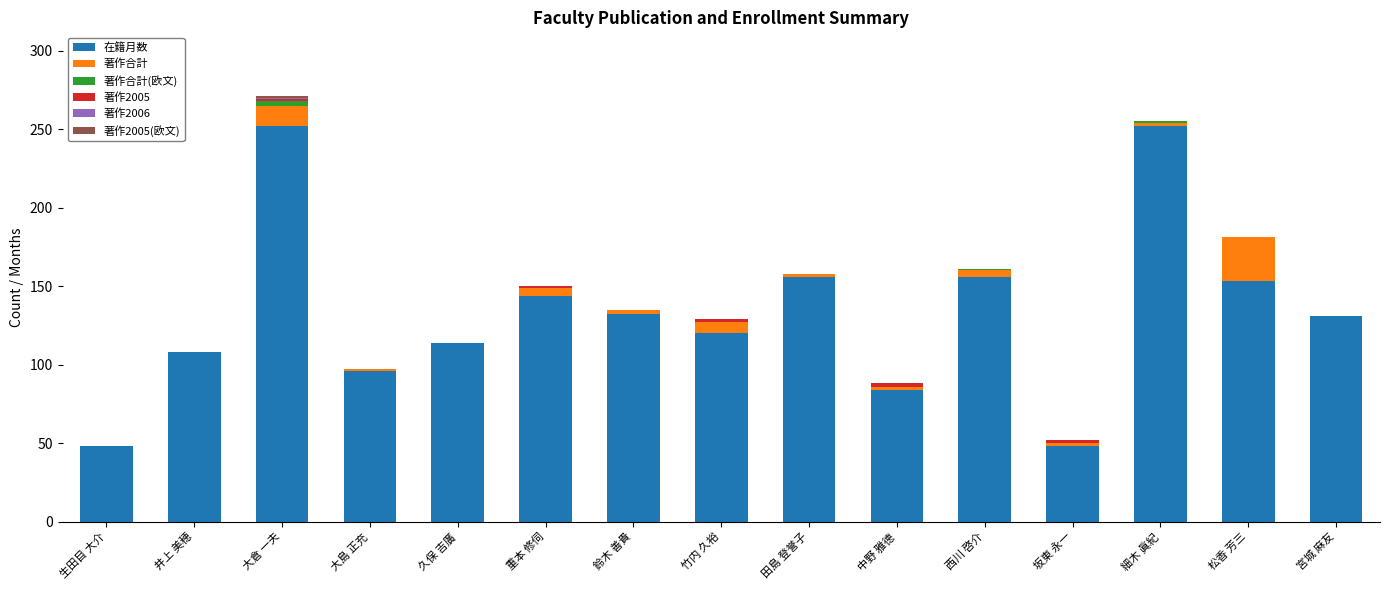

The value of 在籍月数 at 細木 眞紀 is 163. True or false?

False